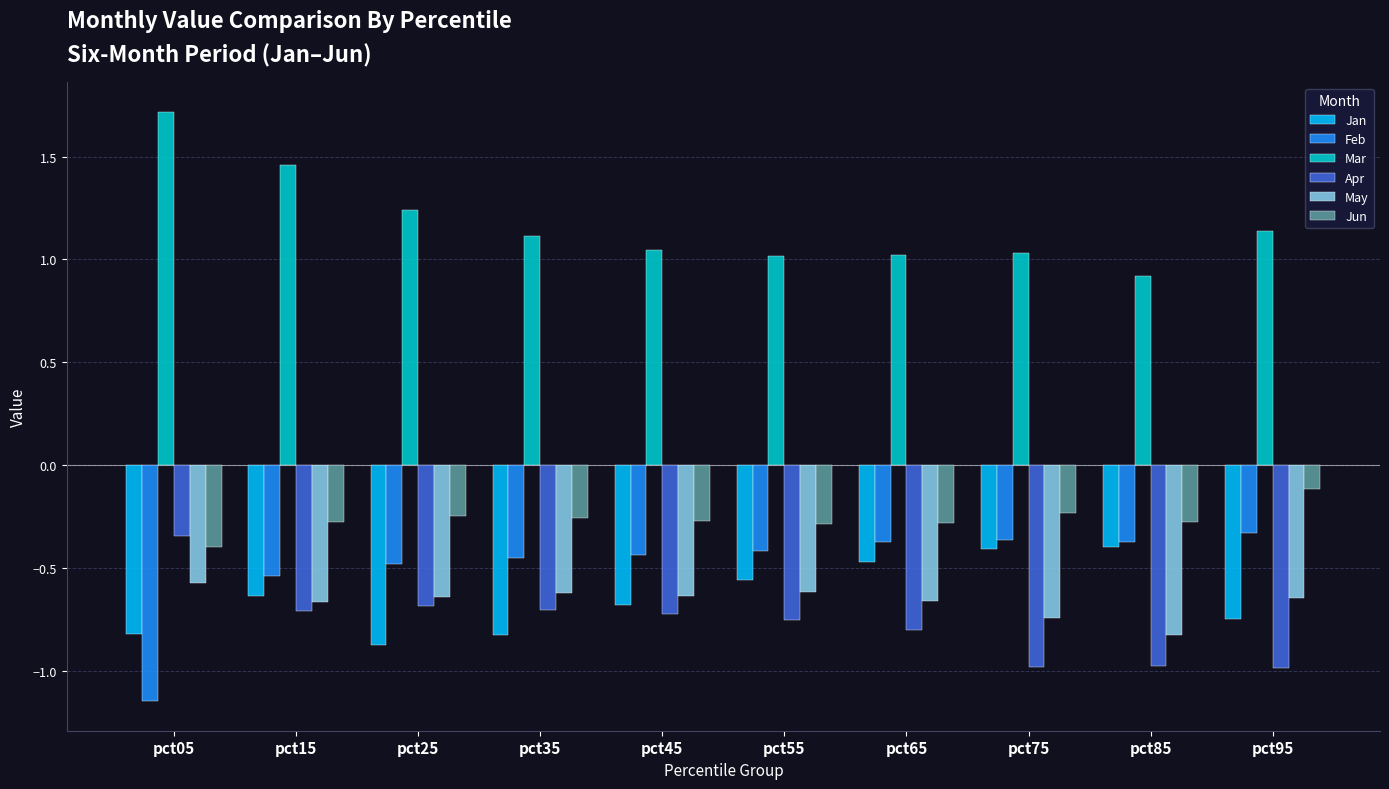

Which label corresponds to the largest value in the chart?

pct05